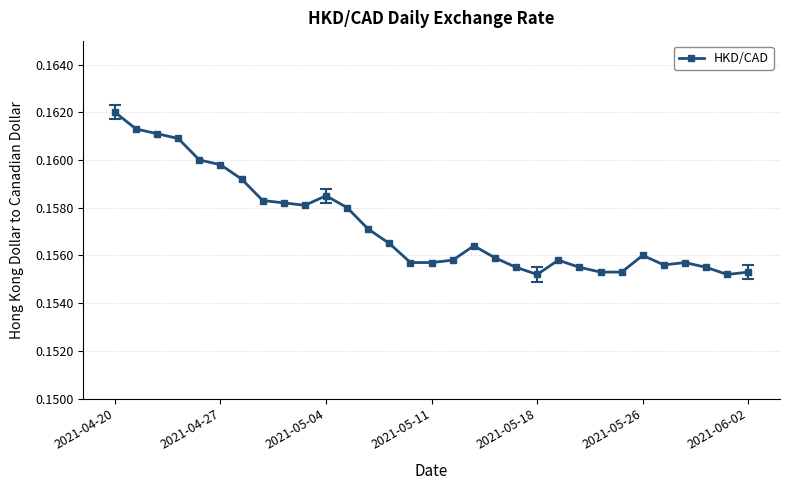

What is the sum of all values?

4.9